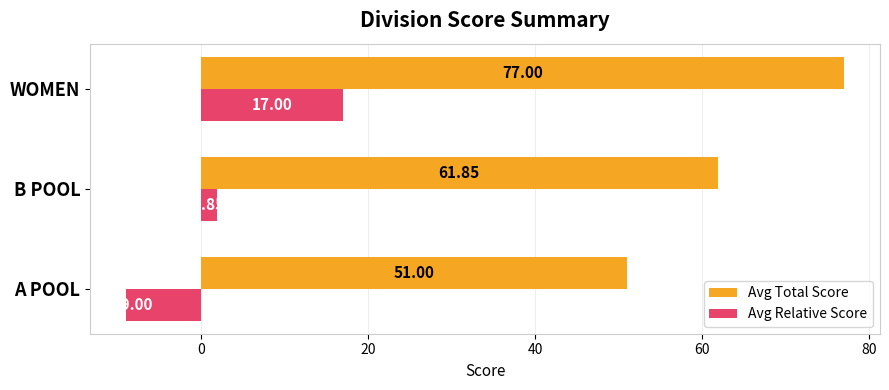

What is the difference between the maximum and minimum values in the Avg Total Score series?

26.0